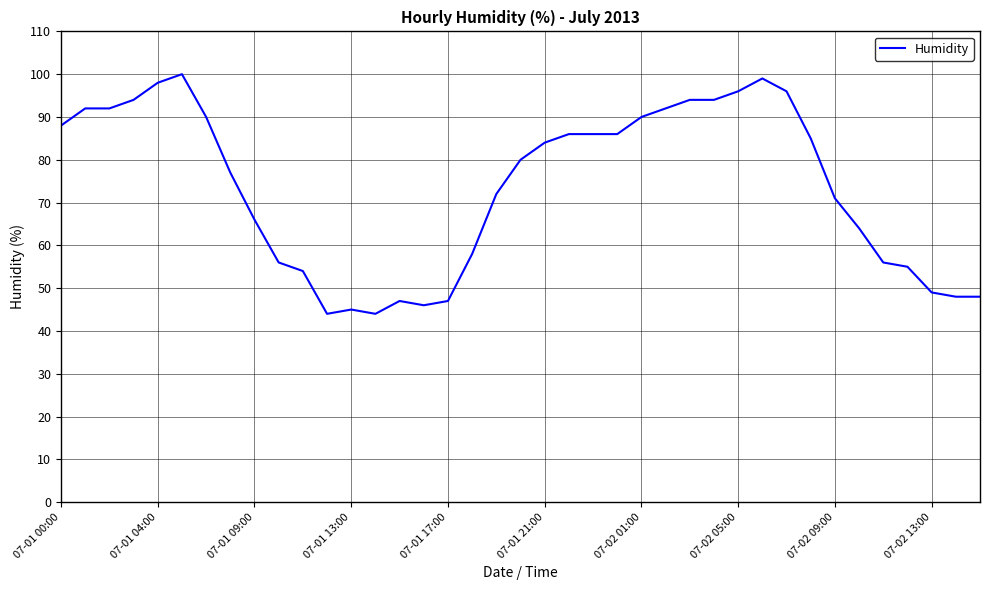

Reading left to right, list all the values displayed in this chart.

88	92	92	94	98	100	90	77	66	56	54	44	45	44	47	46	47	58	72	80	84	86	86	86	90	92	94	94	96	99	96	85	71	64	56	55	49	48	48